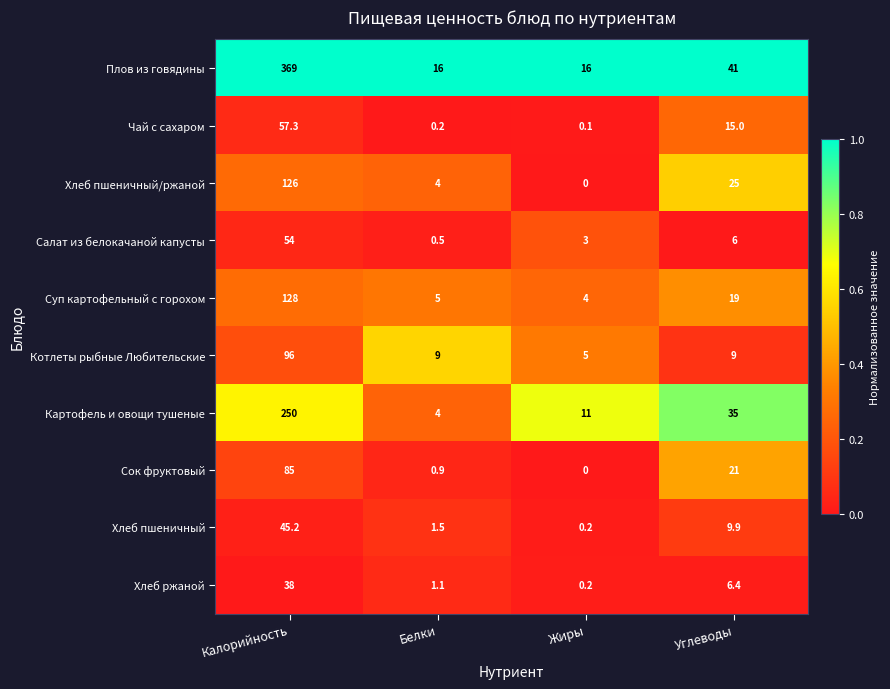

At how many categories does at least one series exceed 0?

4